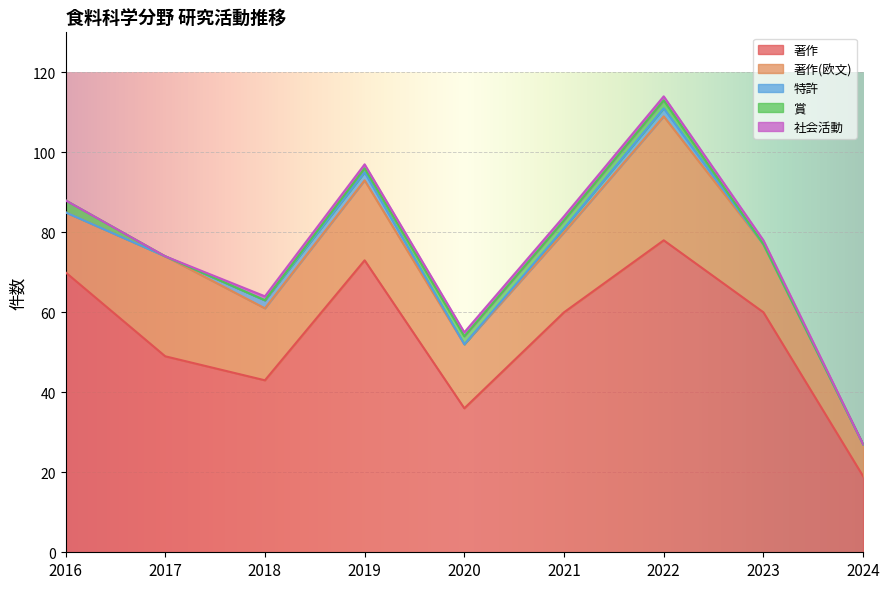

Reading left to right, what are all the values shown in this chart?

著作: 70	49	43	73	36	60	78	60	19
著作(欧文): 15	25	18	20	16	20	31	17	8
特許: 0	0	2	2	0	1	2	0	0
賞: 3	0	0	1	2	2	2	0	0
社会活動: 0	0	1	1	1	1	1	1	0